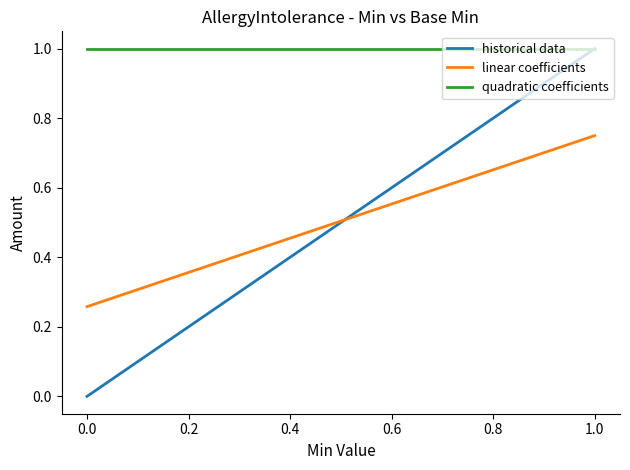

Reading left to right, transcribe all the data shown in this chart.

historical data: 0.0	1.0
linear coefficients: 0.3	0.8
quadratic coefficients: 1.0	1.0